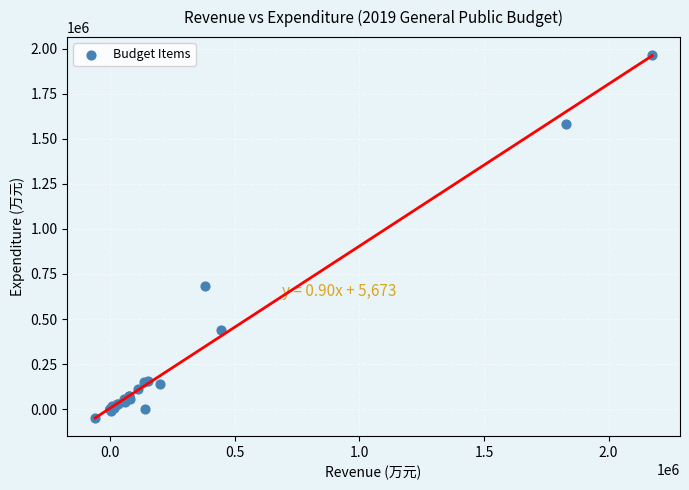

What Y value in the scatter plot is closest to 957638?

685492